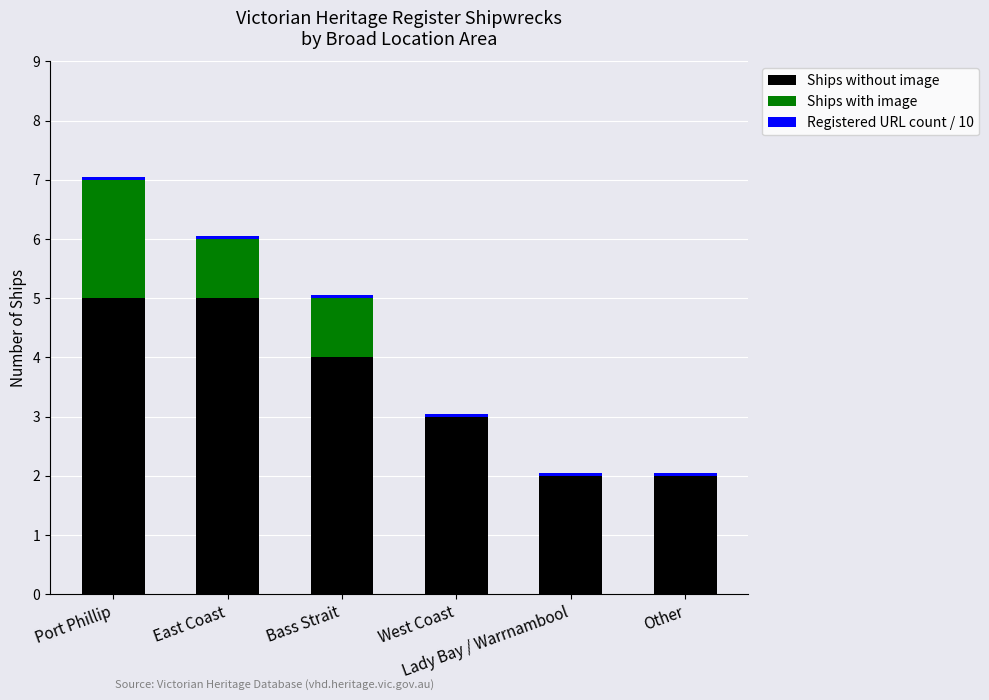

What is the highest value of the Ships without image series?

5.0